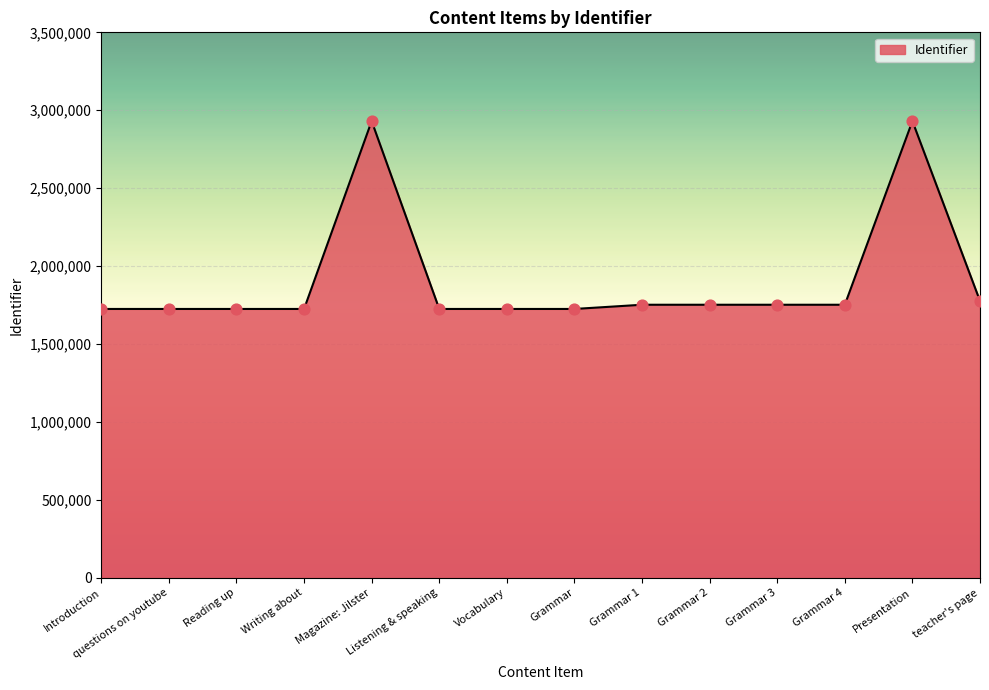

What is the ratio of the value at questions on youtube to the value at Grammar 1?

1.0